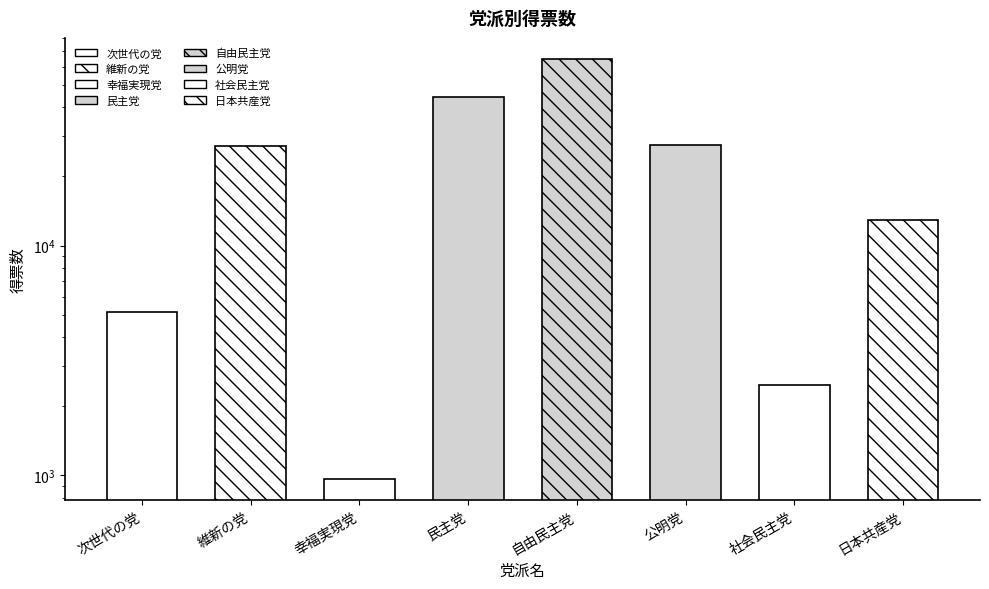

How many data points does each series have?

8